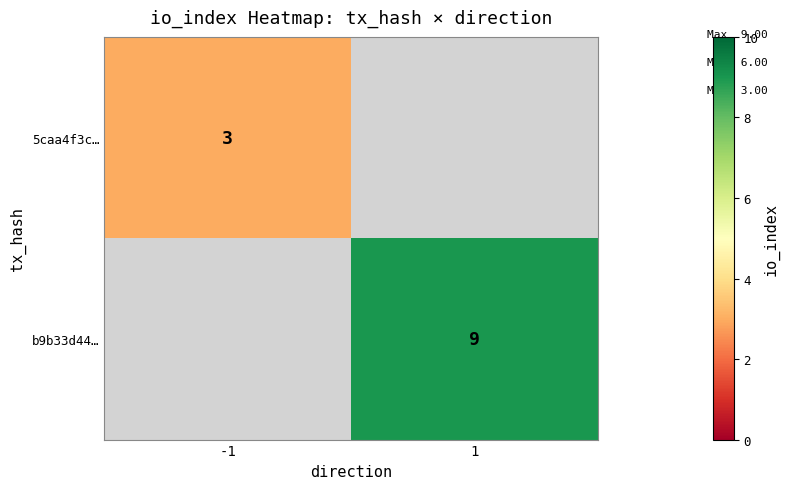

True or false: b9b33d44… has a value of 15 at 1.

False